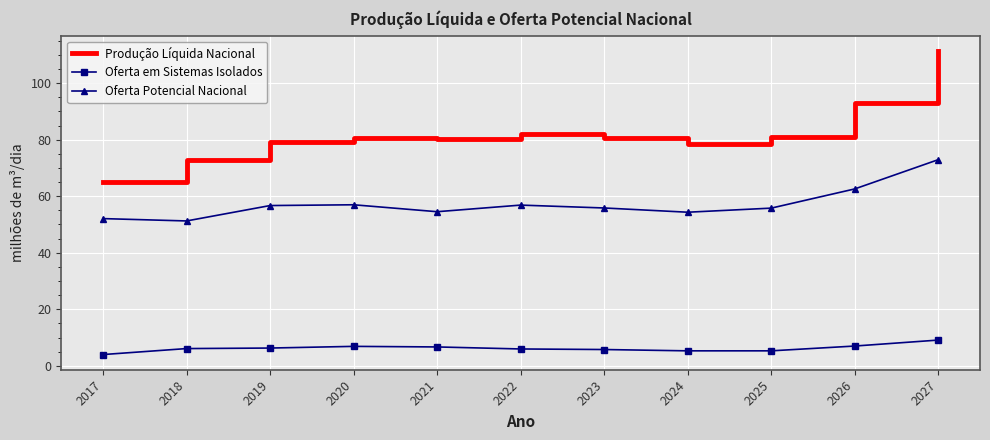

What is the spread (max minus min) of values at 2024?

73.3